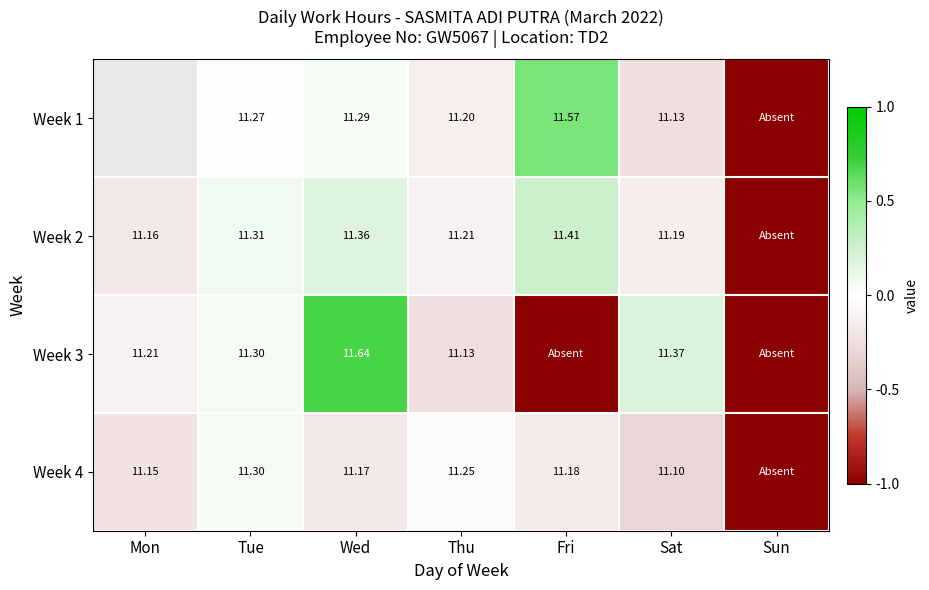

At which category is the sum across all series the highest?

Wed